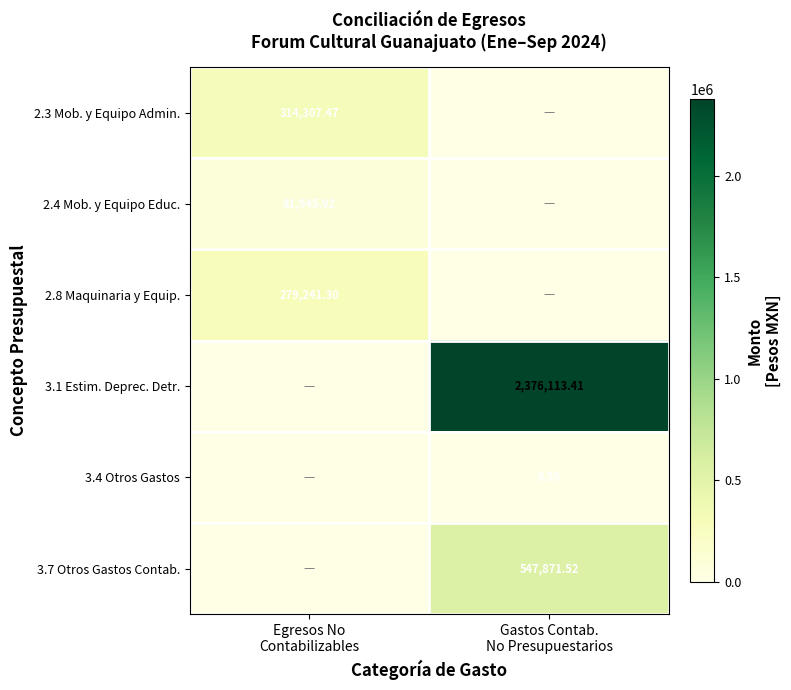

Is it true that 2.8 Maquinaria y Equip. equals 279241.3 at Egresos No Contabilizables?

True